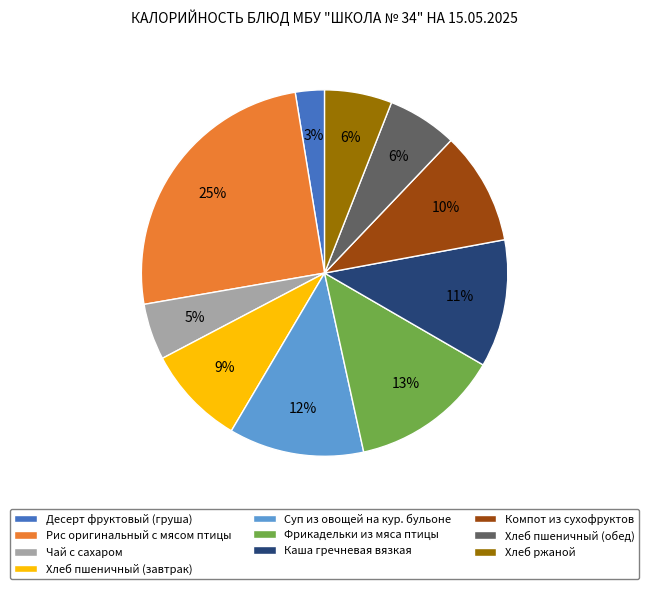

To the nearest percent, what percentage of the pie is Десерт фруктовый (груша)?

3%